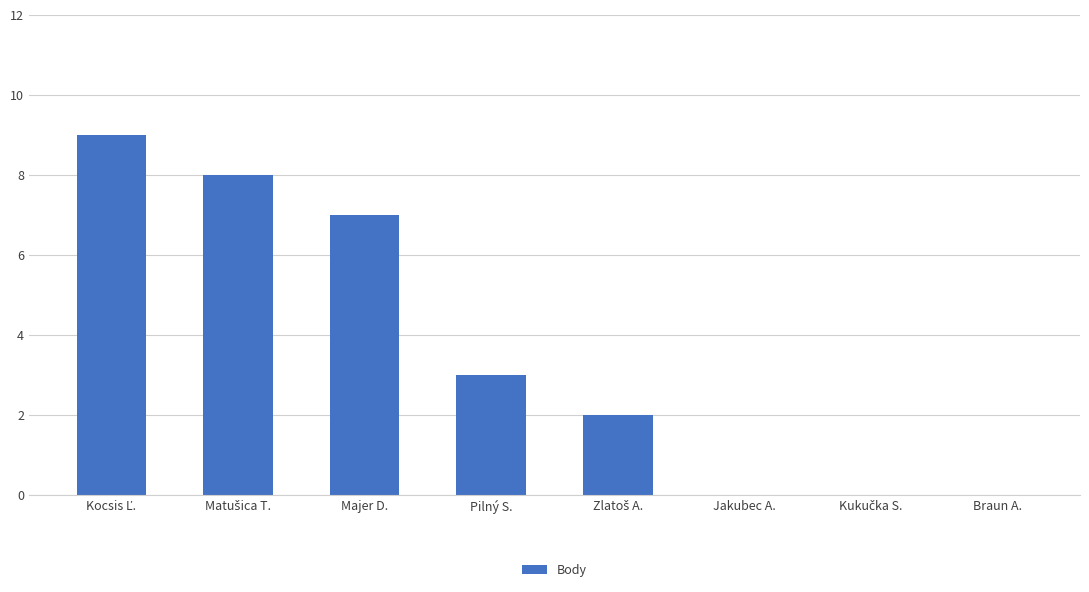

What is the maximum value shown in the chart?

9